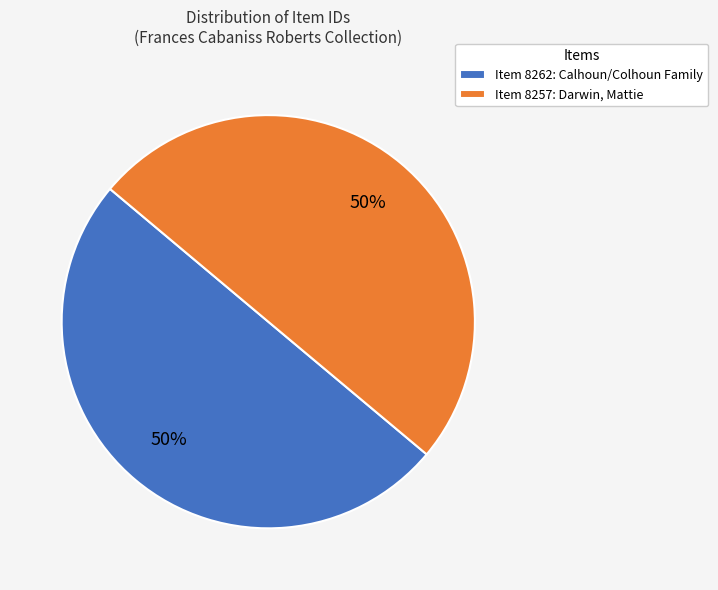

To the nearest percent, what is the average slice percentage?

50%